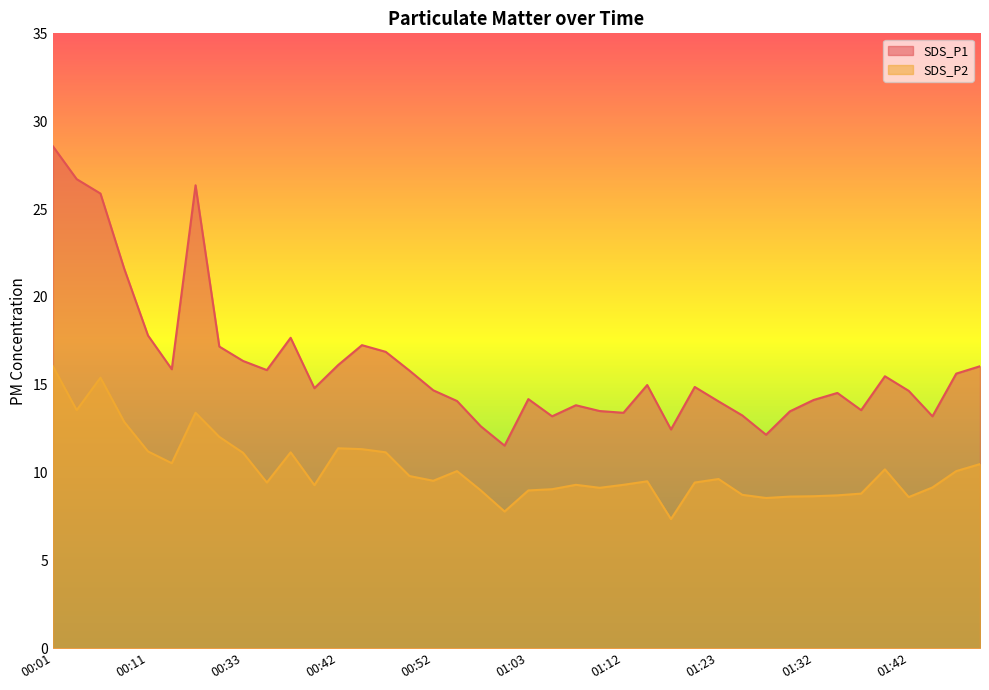

What is the sum of the SDS_P1 values at 01:18 and 01:45?

25.6